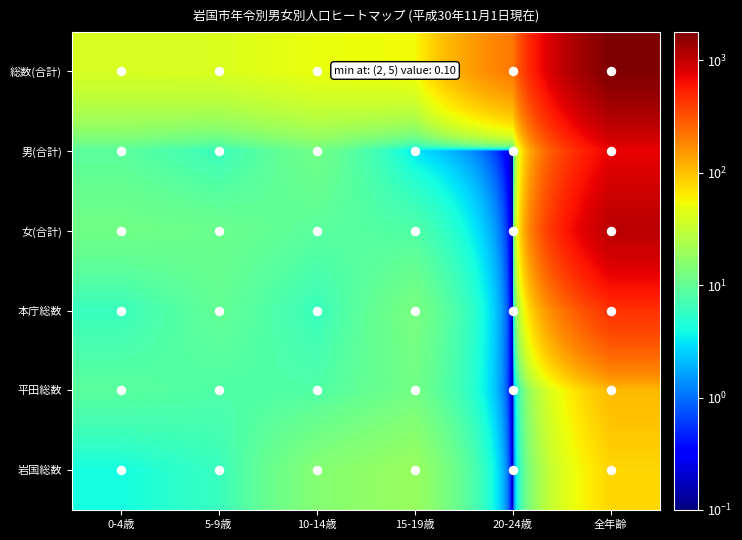

Rank the series at 0-4歳 from highest to lowest value.

総数(合計), 女(合計), 男(合計), 平田総数, 本庁総数, 岩国総数